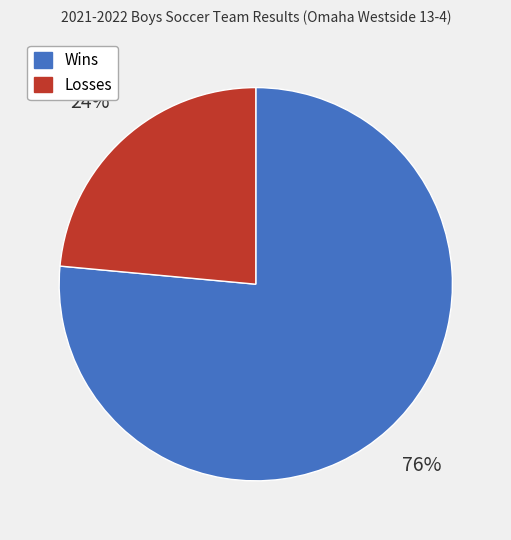

Rank the categories by value from highest to lowest.

Wins, Losses